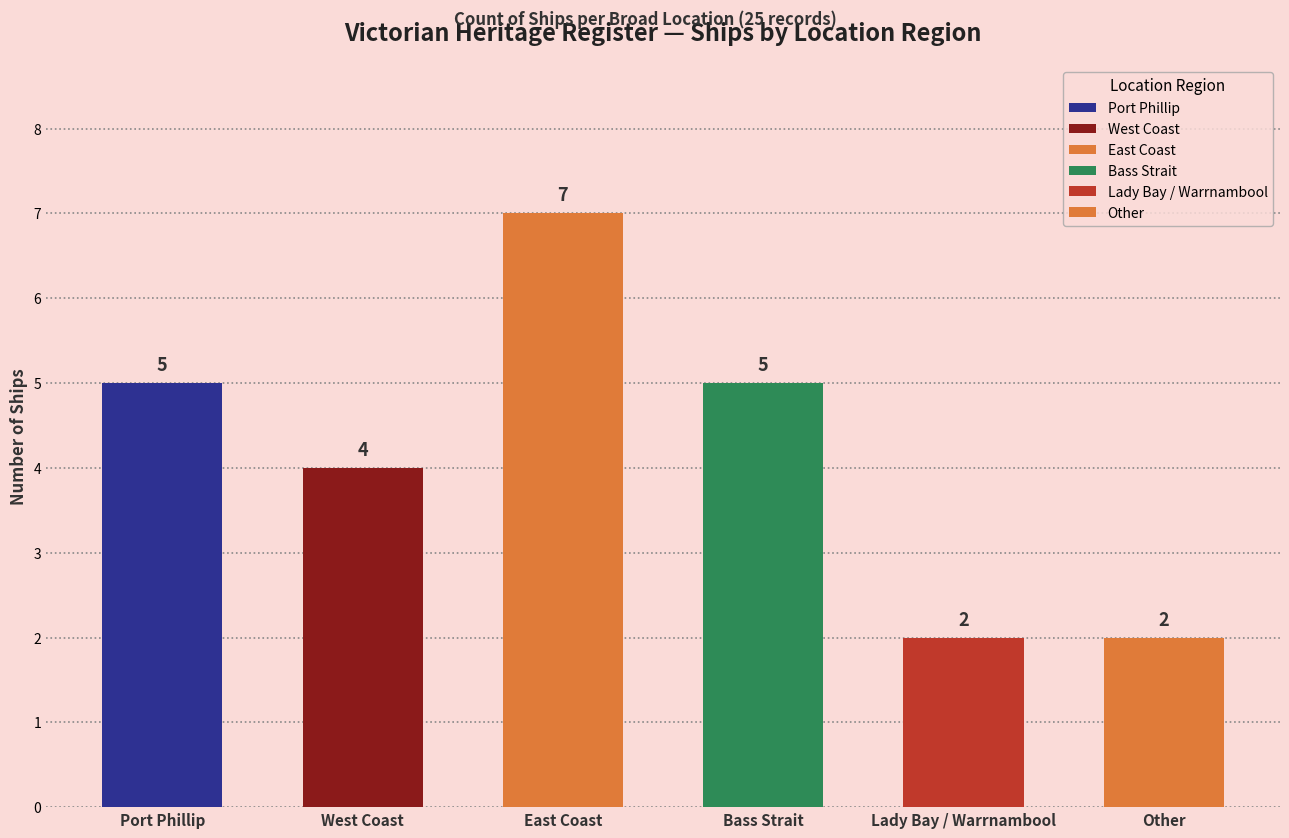

Reading left to right, list all the values displayed in this chart.

Port Phillip=5	West Coast=4	East Coast=7	Bass Strait=5	Lady Bay / Warrnambool=2	Other=2